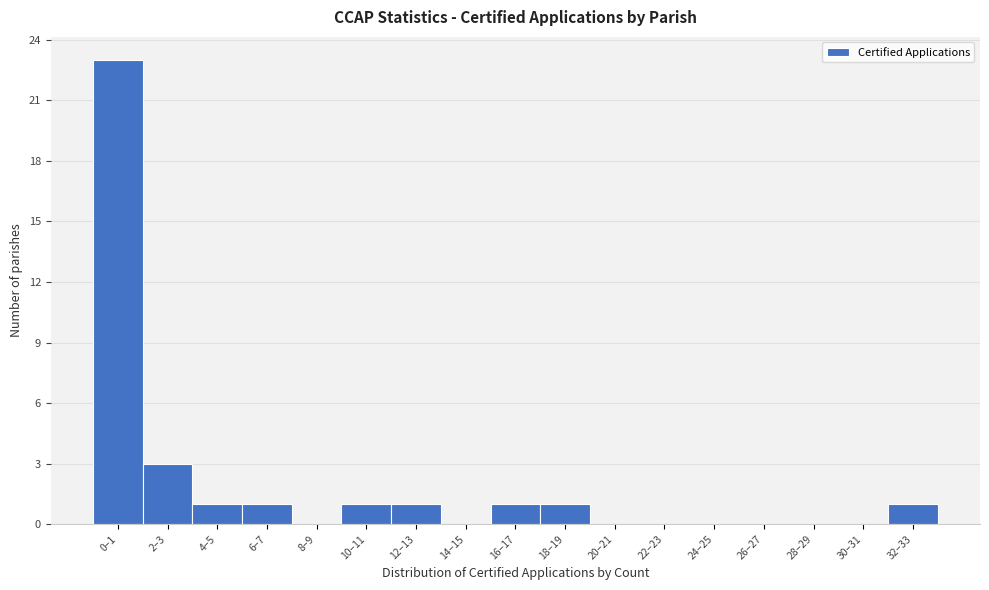

Reading right to left, list all the values displayed in this chart.

32–33=1	30–31=0	28–29=0	26–27=0	24–25=0	22–23=0	20–21=0	18–19=1	16–17=1	14–15=0	12–13=1	10–11=1	8–9=0	6–7=1	4–5=1	2–3=3	0–1=23